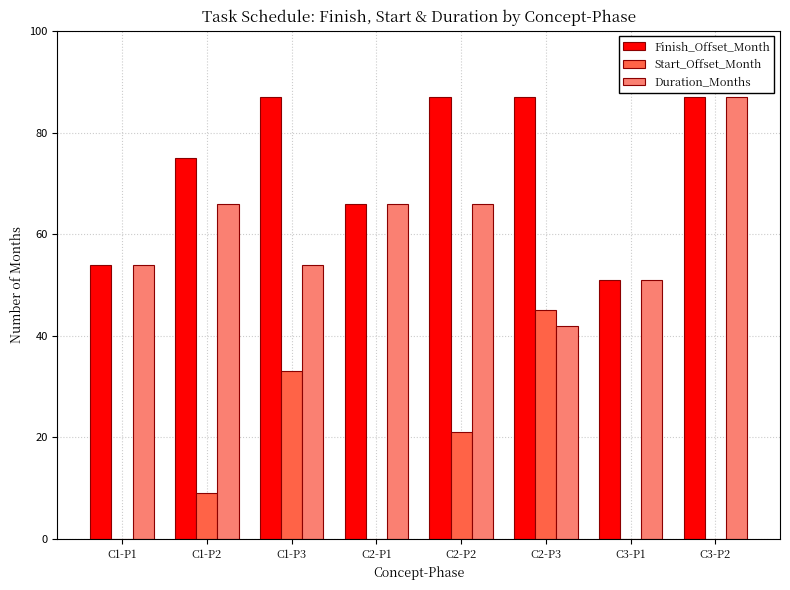

The Duration_Months series shows 54 at C1-P3. True or false?

True